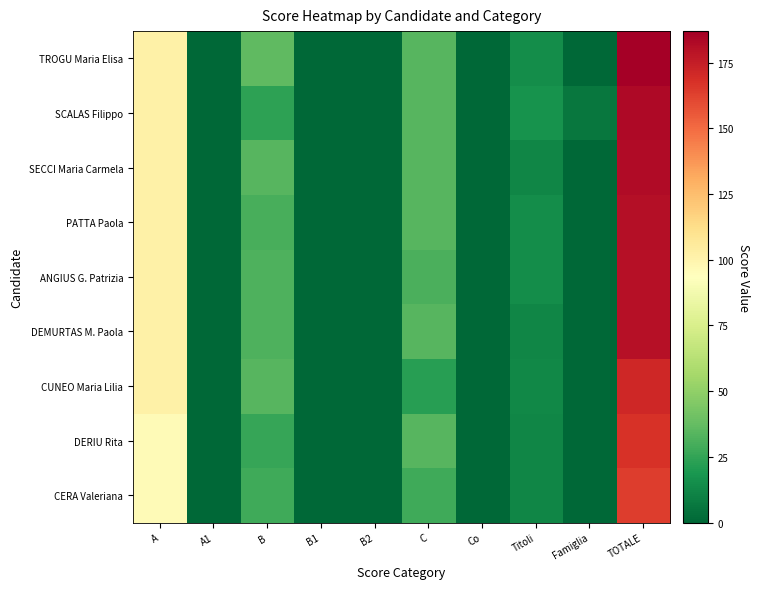

Reading left to right, list all the values displayed in this chart.

TROGU Maria Elisa: A=102	A1=0	B=36	B1=0	B2=0	C=34	Co=0	Titoli=15	Famiglia=0	TOTALE=187
SCALAS Filippo: A=102	A1=0	B=24	B1=0	B2=0	C=34	Co=0	Titoli=17	Famiglia=6	TOTALE=183
SECCI Maria Carmela: A=102	A1=0	B=34	B1=0	B2=0	C=34	Co=0	Titoli=12	Famiglia=0	TOTALE=182
PATTA Paola: A=102	A1=0	B=30	B1=0	B2=0	C=34	Co=0	Titoli=15	Famiglia=0	TOTALE=181
ANGIUS G. Patrizia: A=102	A1=0	B=32	B1=0	B2=0	C=31	Co=0	Titoli=15	Famiglia=0	TOTALE=180
DEMURTAS M. Paola: A=102	A1=0	B=32	B1=0	B2=0	C=34	Co=0	Titoli=12	Famiglia=0	TOTALE=180
CUNEO Maria Lilia: A=102	A1=0	B=34	B1=0	B2=0	C=22	Co=0	Titoli=13	Famiglia=0	TOTALE=171
DERIU Rita: A=96	A1=0	B=26	B1=0	B2=0	C=34	Co=0	Titoli=12	Famiglia=0	TOTALE=168
CERA Valeriana: A=96	A1=0	B=28	B1=0	B2=0	C=28	Co=0	Titoli=12	Famiglia=0	TOTALE=164